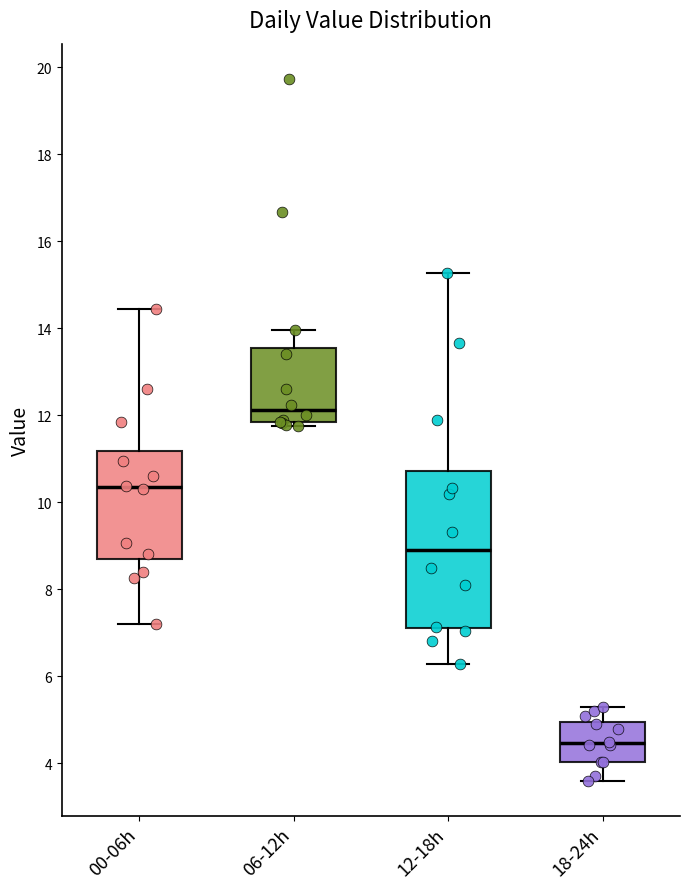

Reading left to right, transcribe this box plot: for each box, give where its median line is, the range the box spans, and where its two whiskers end, as read against the y-axis. The values are not printed on the chart, so give them approximately, as read against the axis.

00-06h: median 10.4, box 8.8 to 11.2, whiskers 7.2 to 14.4
06-12h: median 12.2, box 11.8 to 13.6, whiskers 11.8 (just below the box's lower edge) to 14.0
12-18h: median 9.0, box 7.2 to 10.8, whiskers 6.2 to 15.2
18-24h: median 4.4, box 4.0 to 5.0, whiskers 3.6 to 5.4